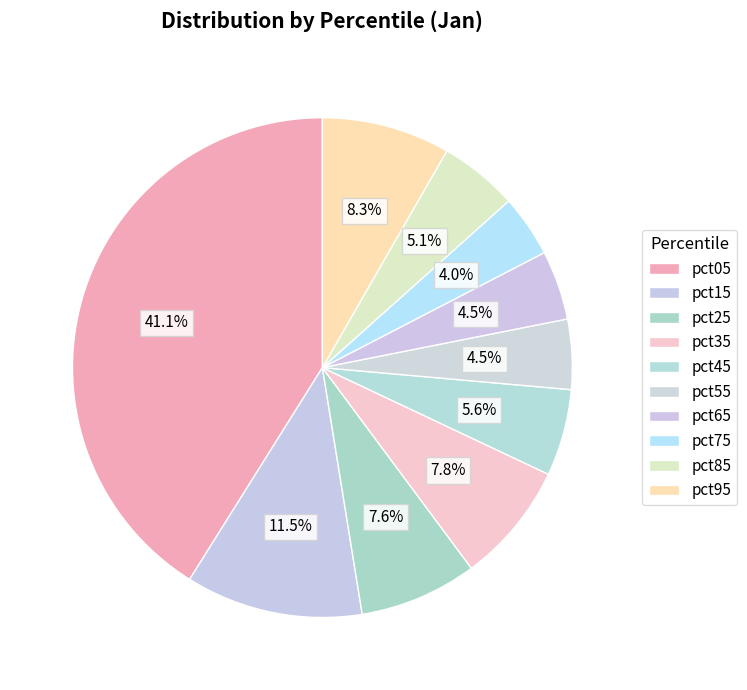

To the nearest percent, what portion does pct05 represent?

41%